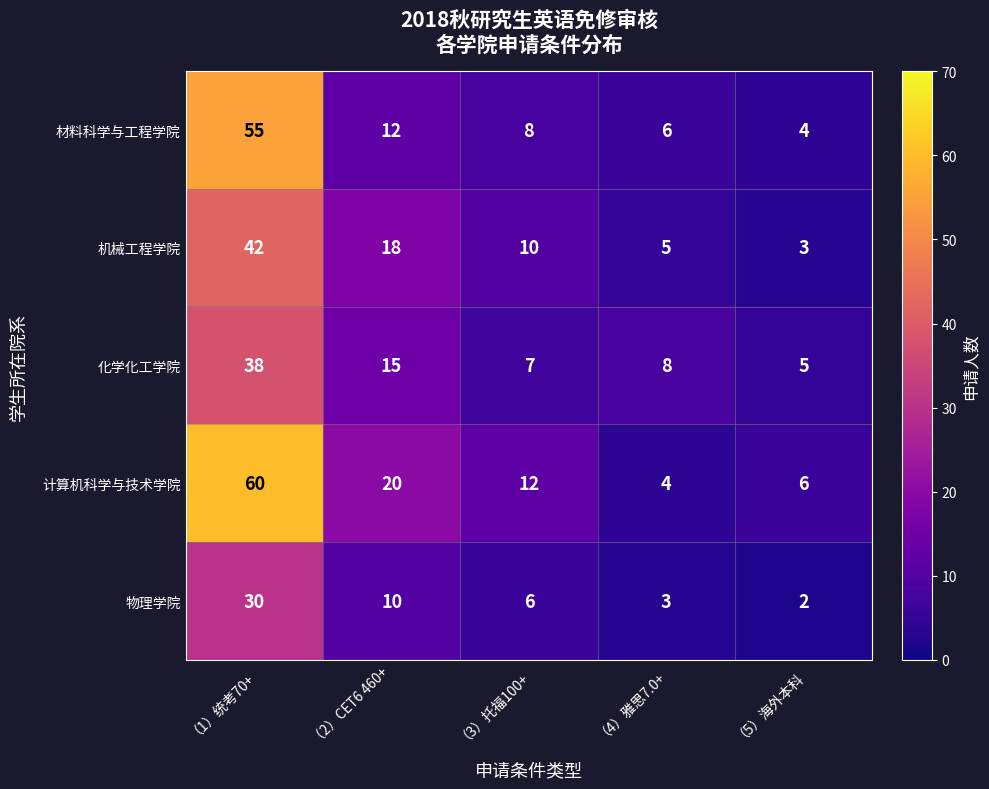

What is the spread (max minus min) of values at （4）雅思7.0+?

5